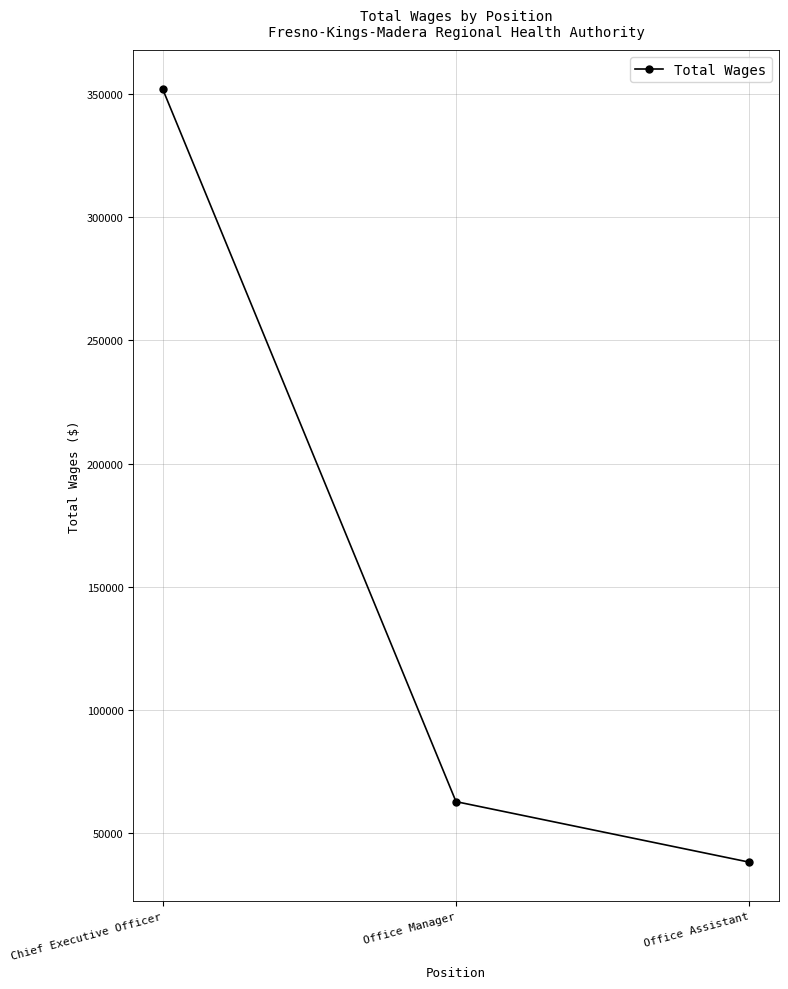

What is the greatest value displayed?

352212